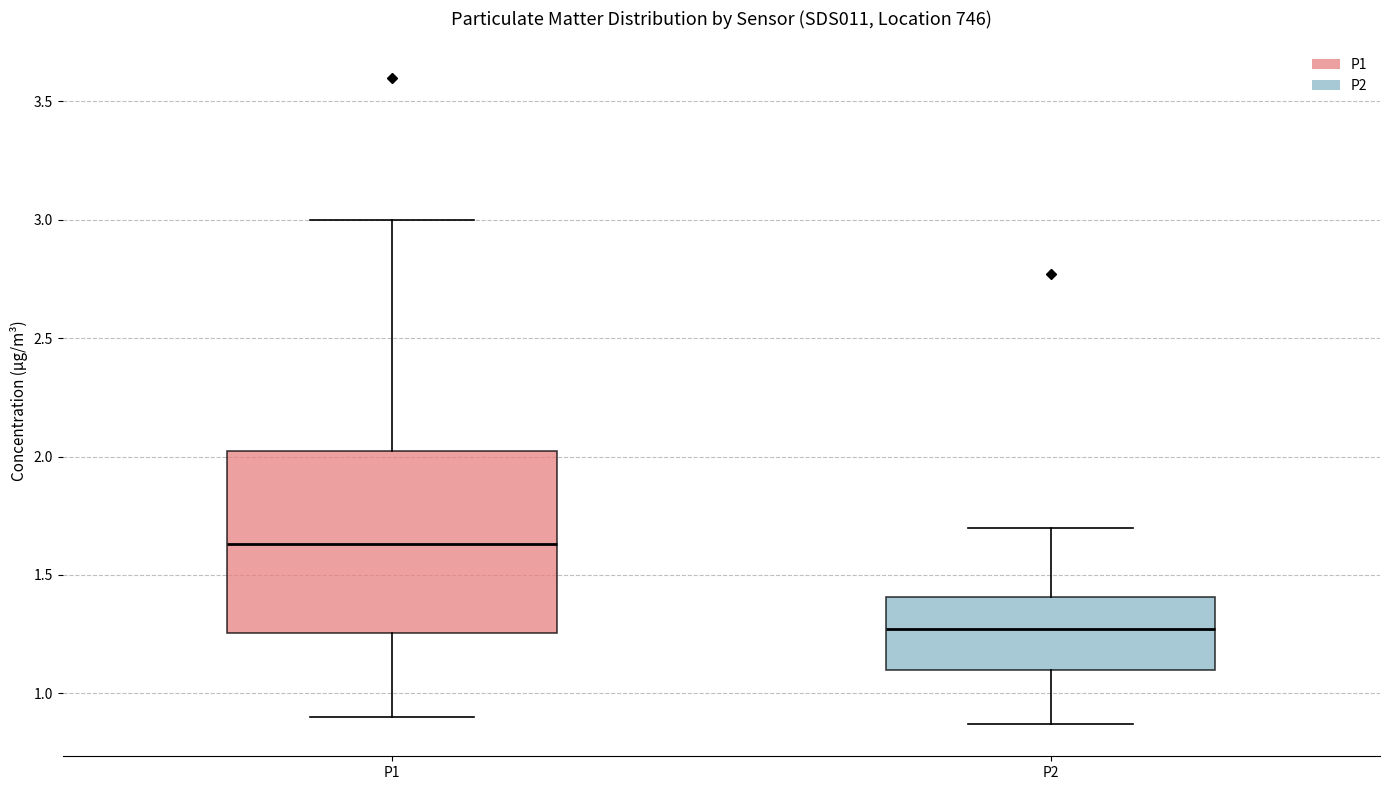

Where does the lower whisker of the box for P1 end on the y-axis? The values are not printed on the chart, so give them approximately, as read against the axis.

0.90